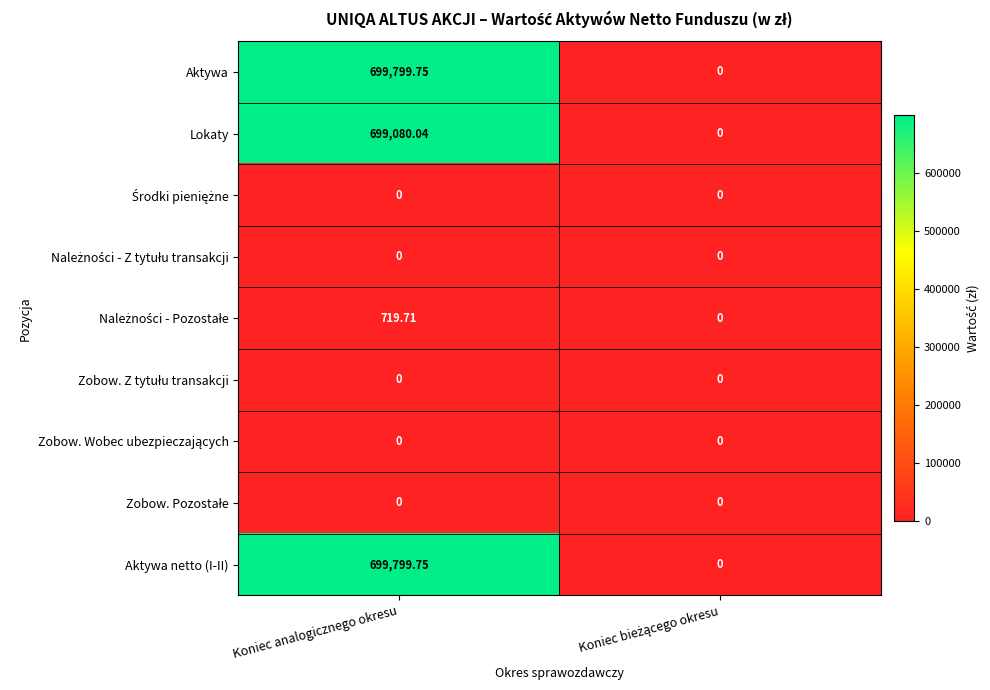

What is the spread (max minus min) of values at Koniec analogicznego okresu?

699799.8